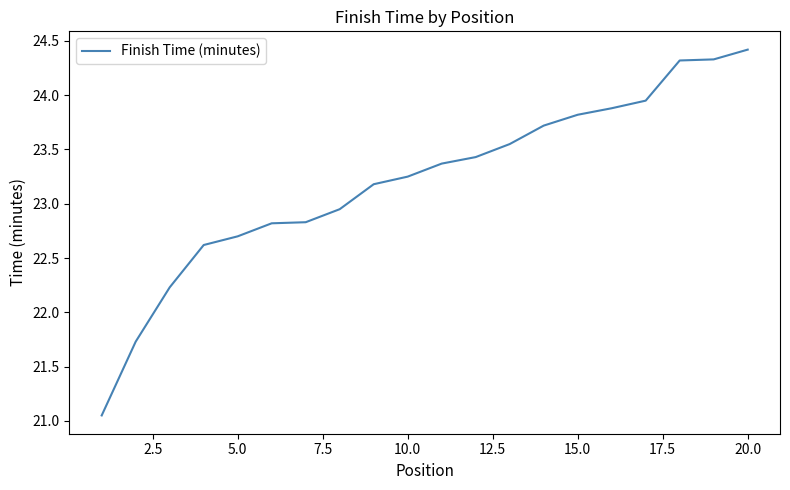

What is the difference between the maximum and minimum values?

3.4